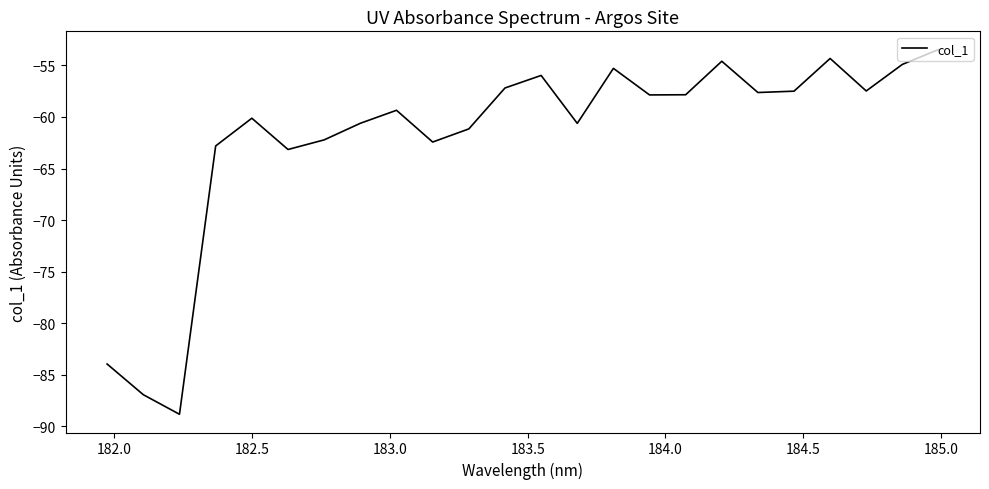

Does the chart have visible grid lines?

No